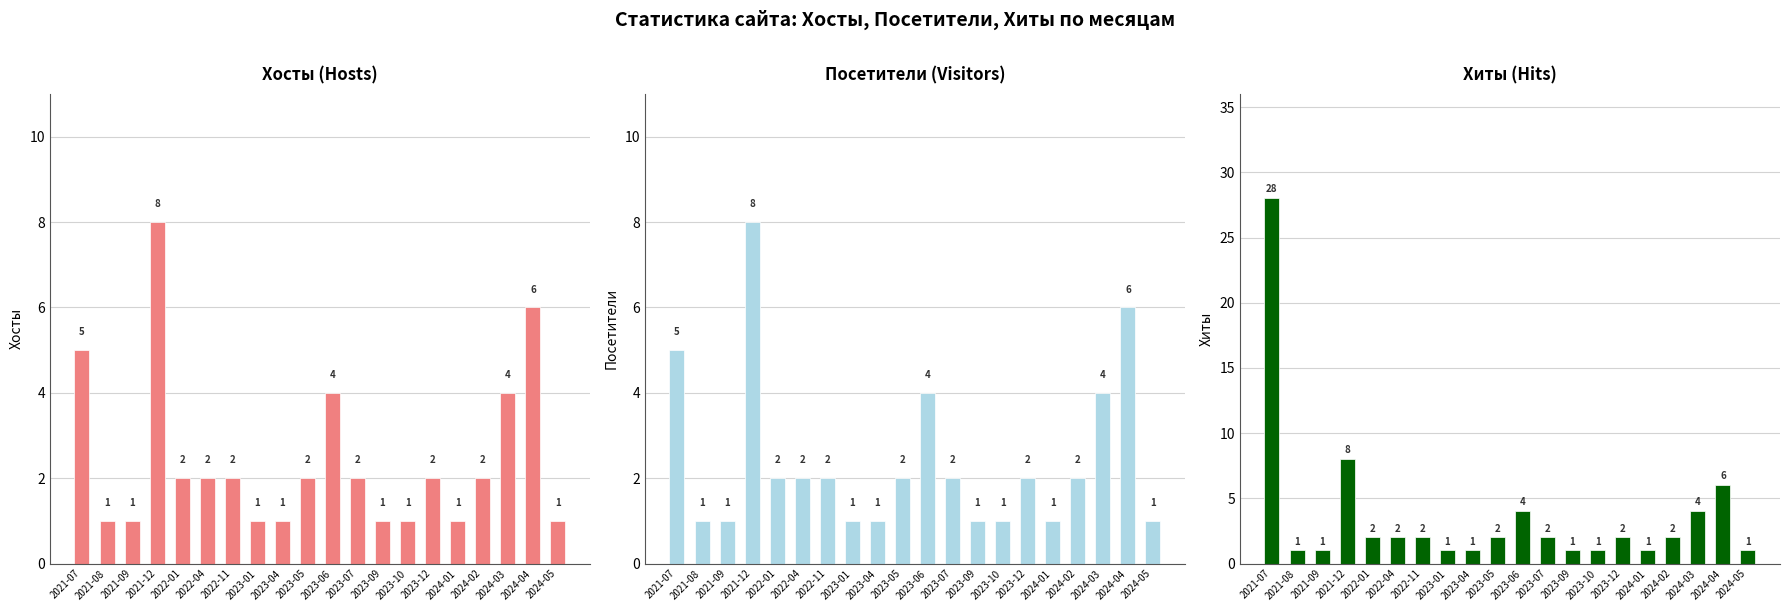

Is the value of Посетители at 2021-09 greater than the value of Хосты at 2023-09?

No